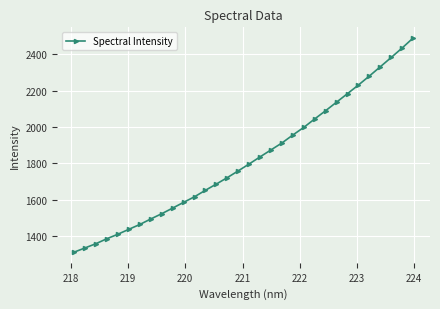

What is the minimum value shown in the chart?

1312.2